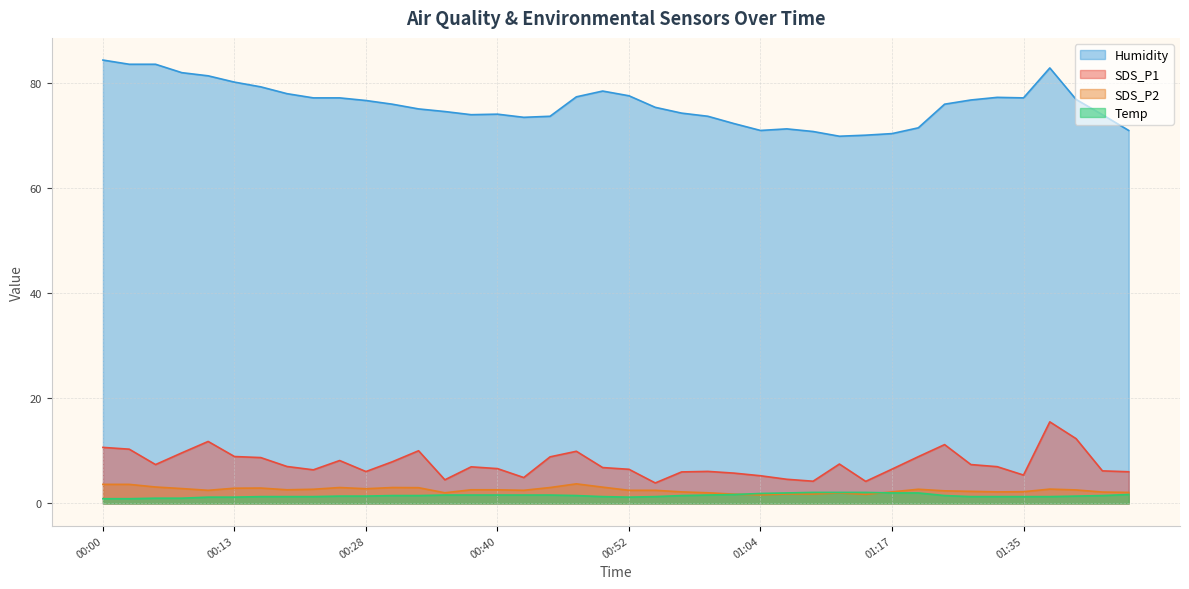

The value of Humidity at 01:14 is 97.0. True or false?

False